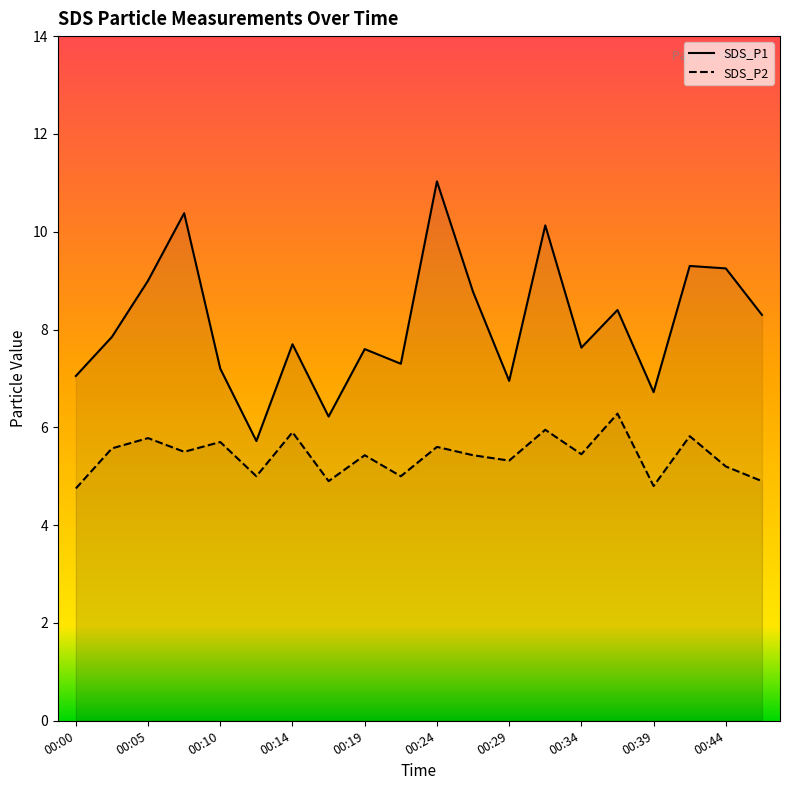

Does the chart display data point markers on the line(s)?

No